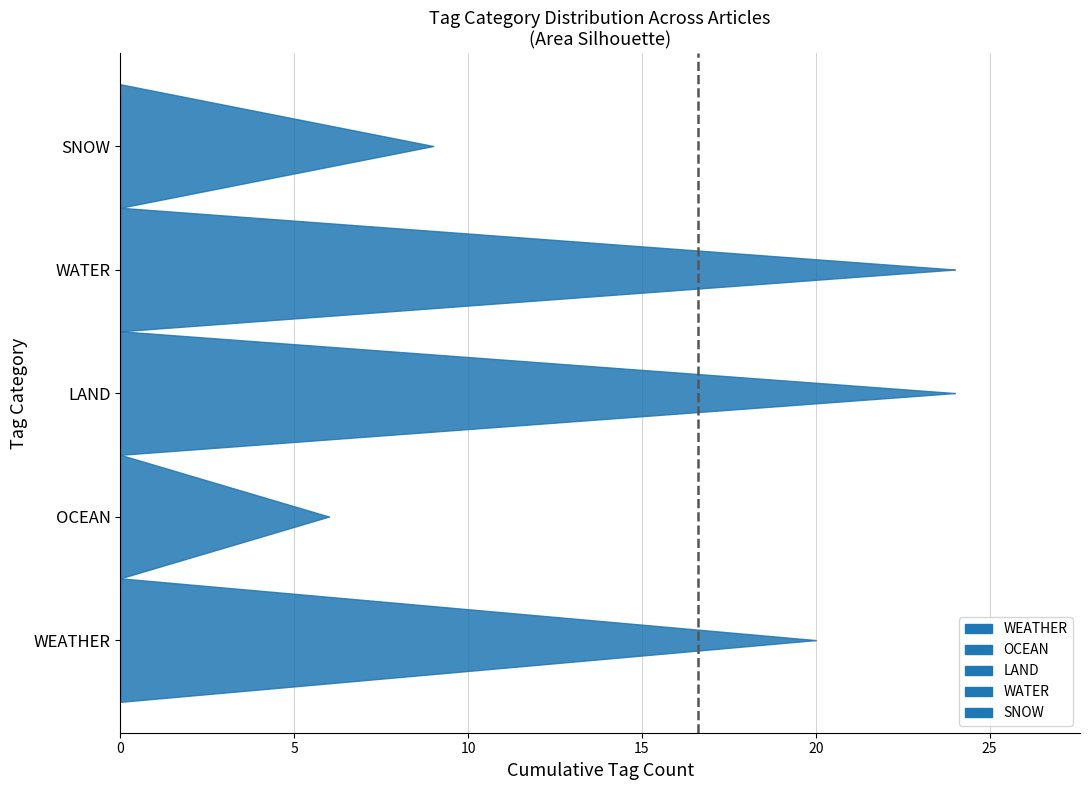

True or false: OCEAN and WEATHER cross at least once.

False